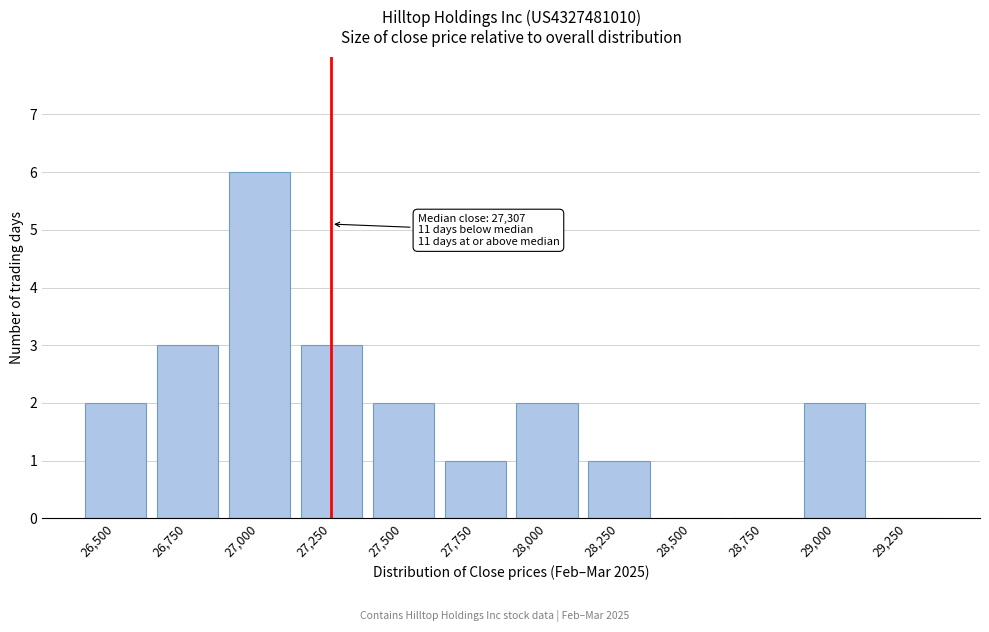

Reading left to right, list all the values displayed in this chart.

26,500=2	26,750=3	27,000=6	27,250=3	27,500=2	27,750=1	28,000=2	28,250=1	28,500=0	28,750=0	29,000=2	29,250=0